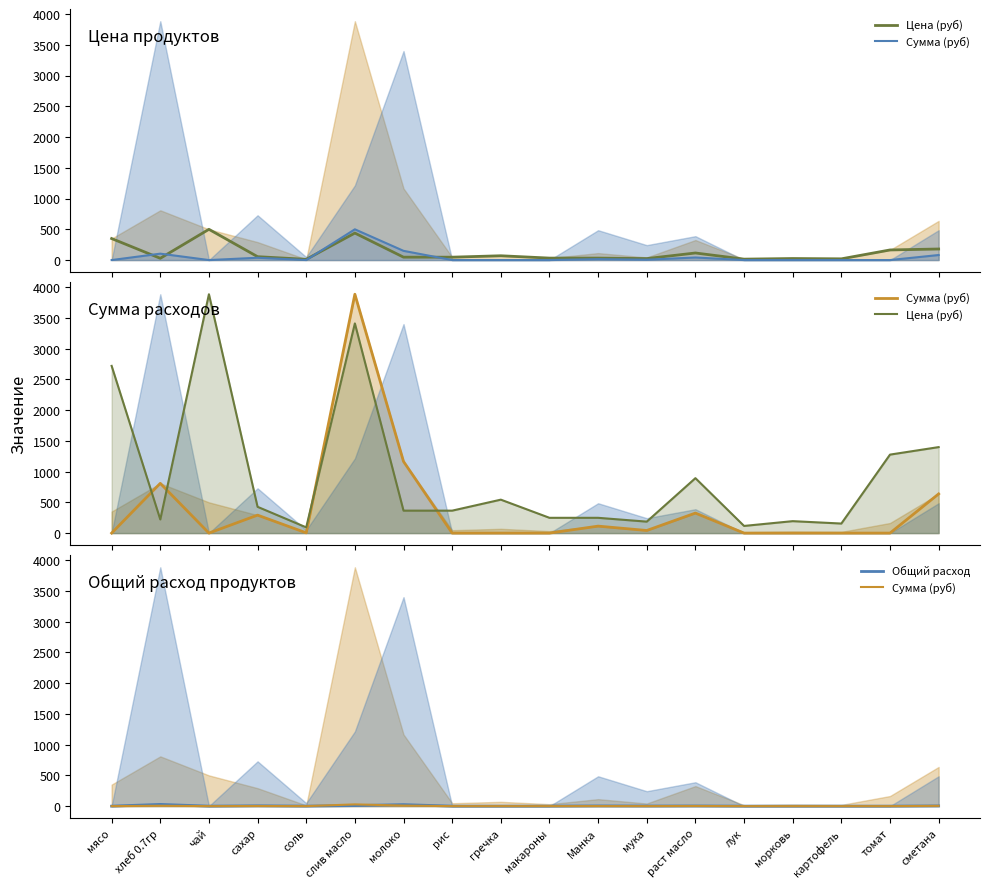

Reading right to left, what are all the values shown in this chart?

Цена (руб): сметана=1398.3	томат=1276.3	картофель=155.4	морковь=194.2	лук=116.5	раст масло=893.4	мука=186.4	Манка=248.6	макароны=248.6	гречка=543.8	рис=365.1	молоко=365.1	слив масло=3409.5	соль=93.2	сахар=427.3	чай=3884.2	хлеб 0.7гр=221.9	мясо=2718.9
Сумма (руб): сметана=4.6	томат=0.0	картофель=0.0	морковь=0.0	лук=0.0	раст масло=2.4	мука=0.3	Манка=0.8	макароны=0.0	гречка=0.0	рис=0.0	молоко=8.5	слив масло=28.3	соль=0.0	сахар=2.1	чай=0.0	хлеб 0.7гр=5.9	мясо=0.0
Общий расход: сметана=3.5	томат=0.0	картофель=0.0	морковь=0.0	лук=0.0	раст масло=2.8	мука=1.8	Манка=3.5	макароны=0.0	гречка=0.0	рис=0.0	молоко=24.8	слив масло=8.8	соль=0.4	сахар=5.3	чай=0.0	хлеб 0.7гр=28.3	мясо=0.0